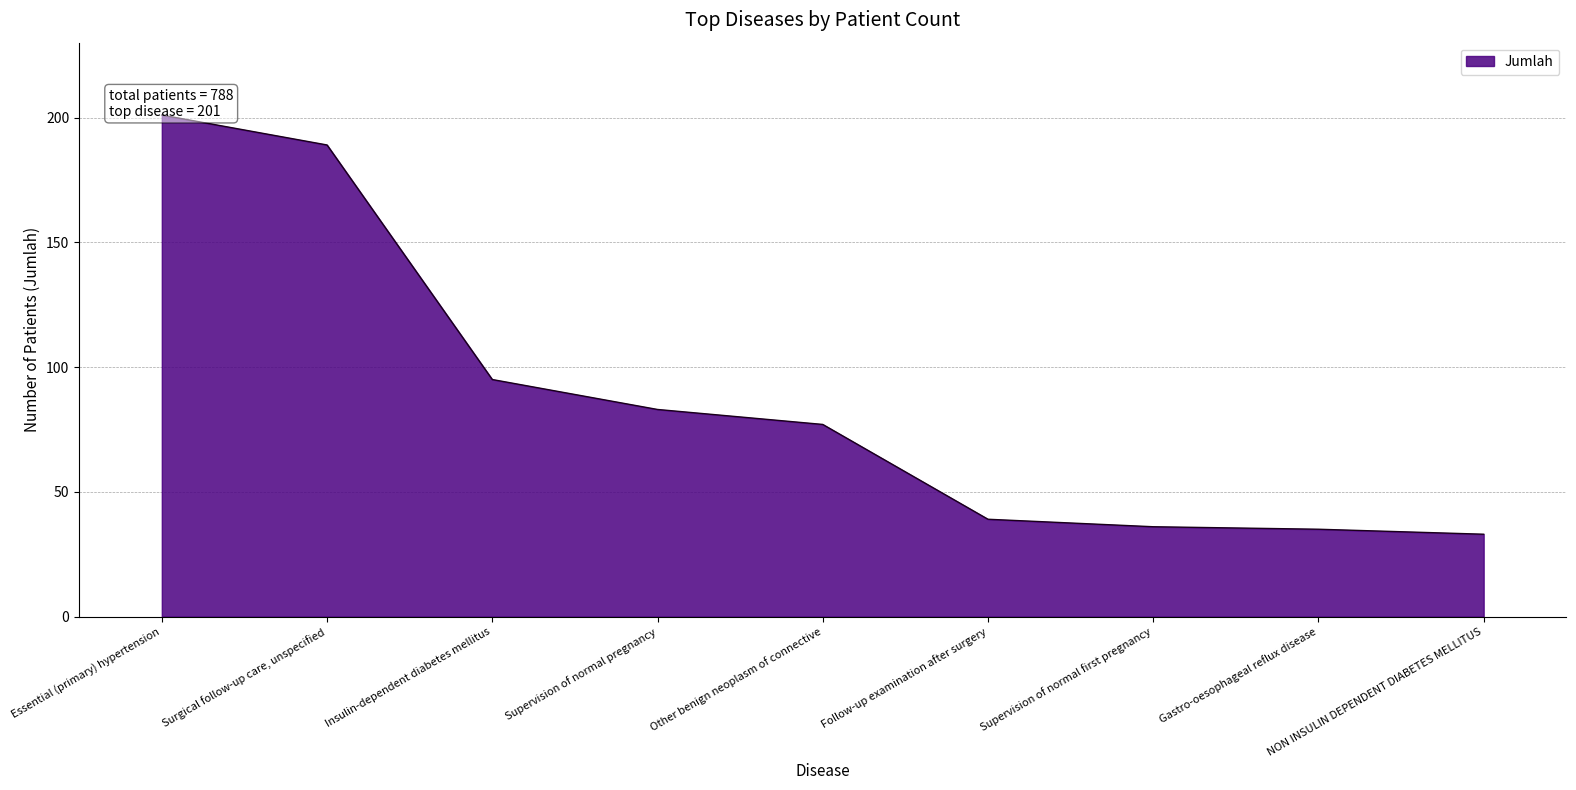

Approximately how many times larger is the value at Insulin-dependent diabetes mellitus compared to NON INSULIN DEPENDENT DIABETES MELLITUS?

2.9